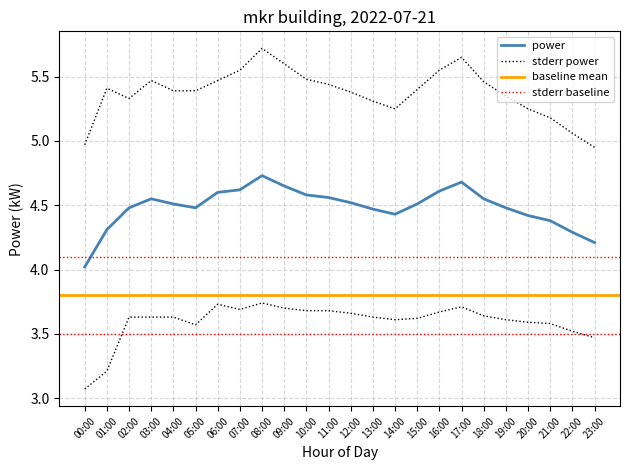

Between 06:00 and 10:00, which is larger?

06:00